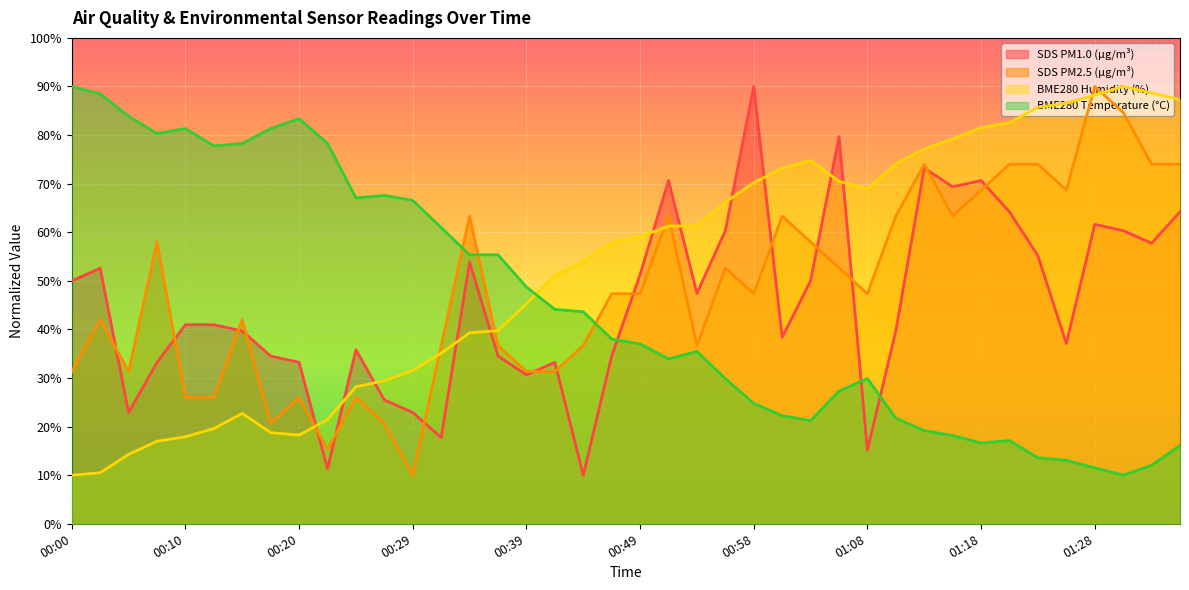

At which label is SDS_P1 closest to 50?

00:00